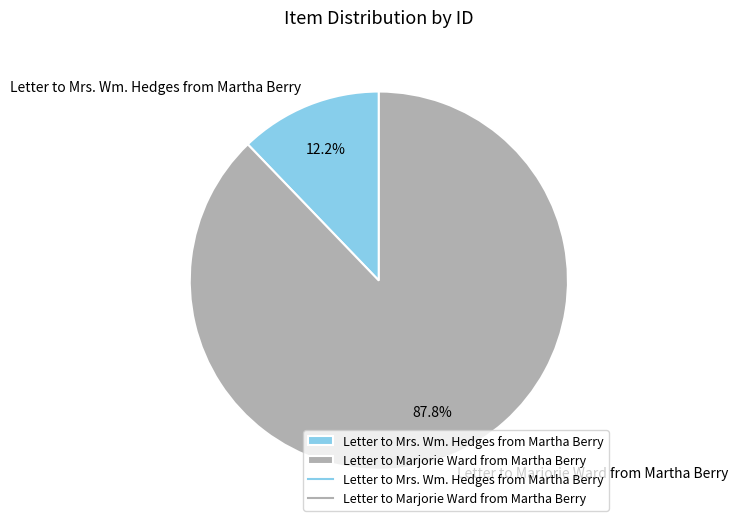

Rank the categories by value from lowest to highest.

Letter to Mrs. Wm. Hedges from Martha Berry, Letter to Marjorie Ward from Martha Berry